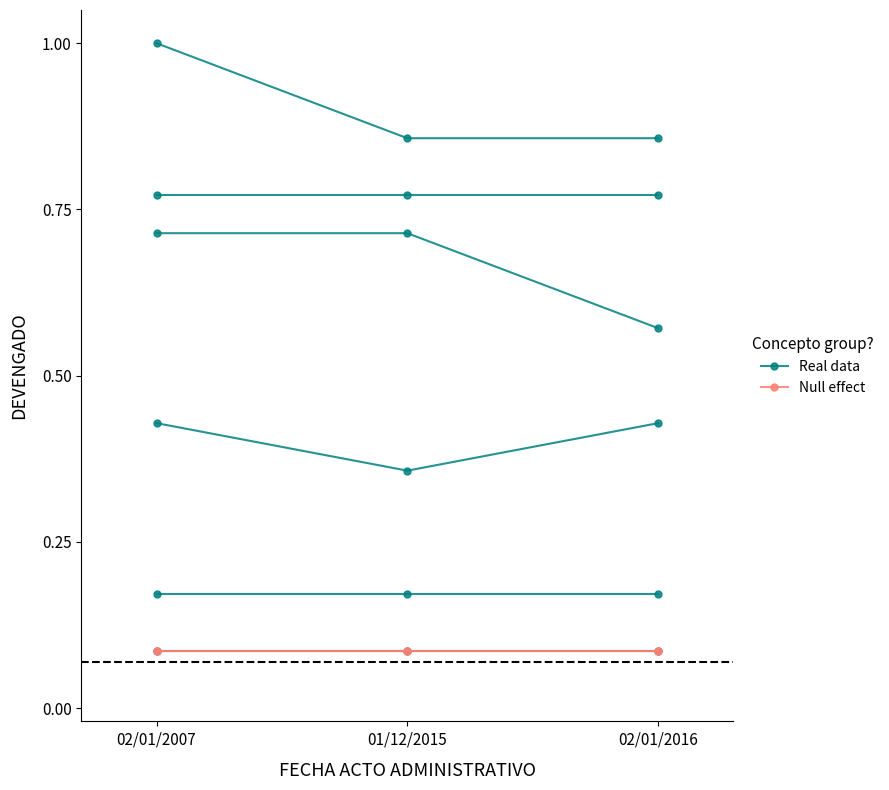

How many data points does each series have?

3